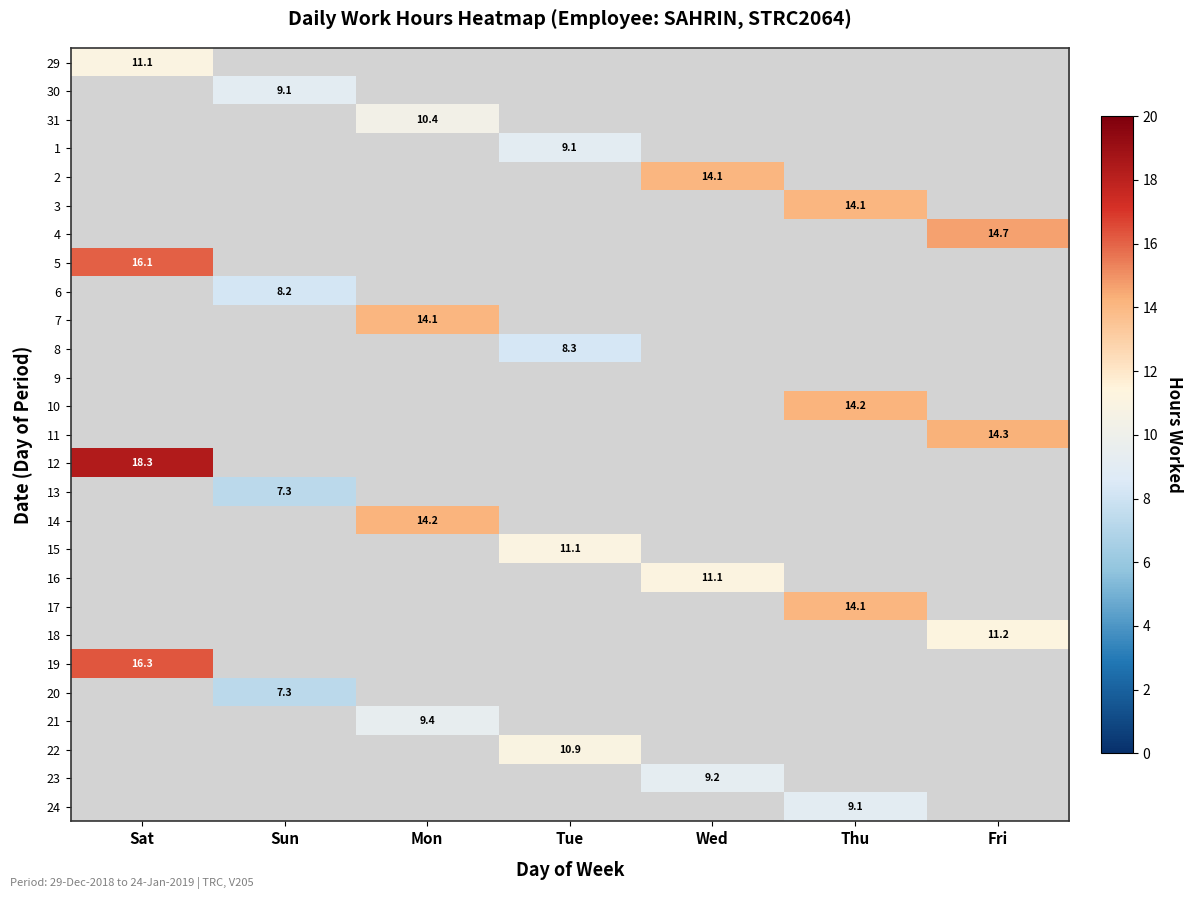

At how many categories does at least one series exceed 15?

1